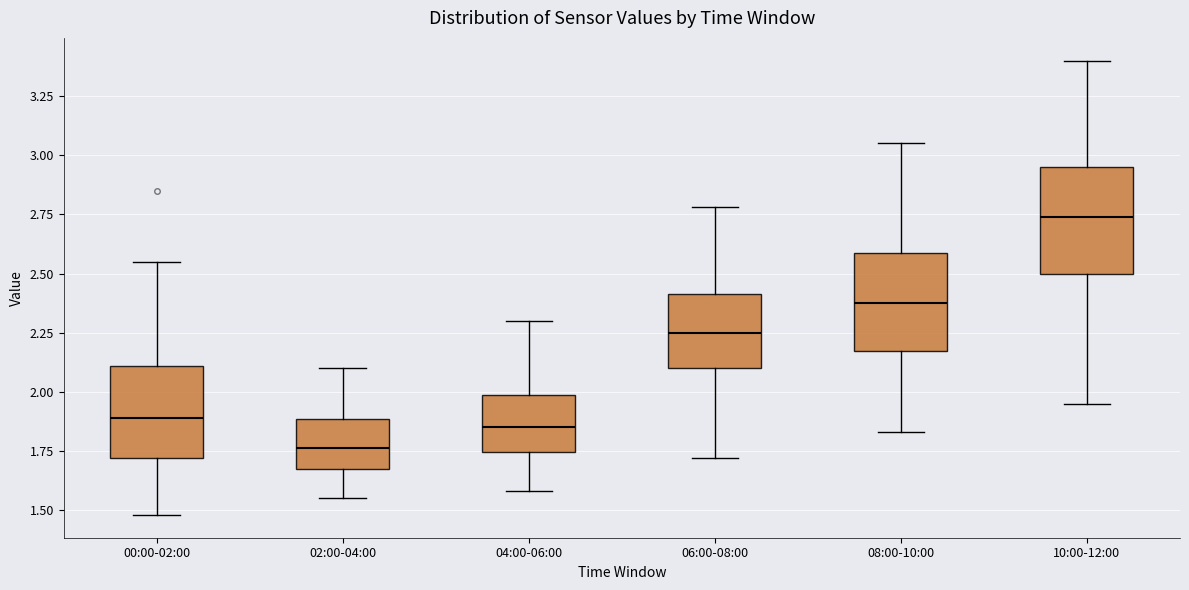

Reading left to right, transcribe this box plot: for each box, give where its median line is, the range the box spans, and where its two whiskers end, as read against the y-axis. The values are not printed on the chart, so give them approximately, as read against the axis.

00:00-02:00: median 1.90, box 1.70 to 2.10, whiskers 1.50 to 2.55
02:00-04:00: median 1.75, box 1.65 to 1.90, whiskers 1.55 to 2.10
04:00-06:00: median 1.85, box 1.75 to 2.00, whiskers 1.60 to 2.30
06:00-08:00: median 2.25, box 2.10 to 2.40, whiskers 1.70 to 2.80
08:00-10:00: median 2.40, box 2.15 to 2.60, whiskers 1.85 to 3.05
10:00-12:00: median 2.75, box 2.50 to 2.95, whiskers 1.95 to 3.40